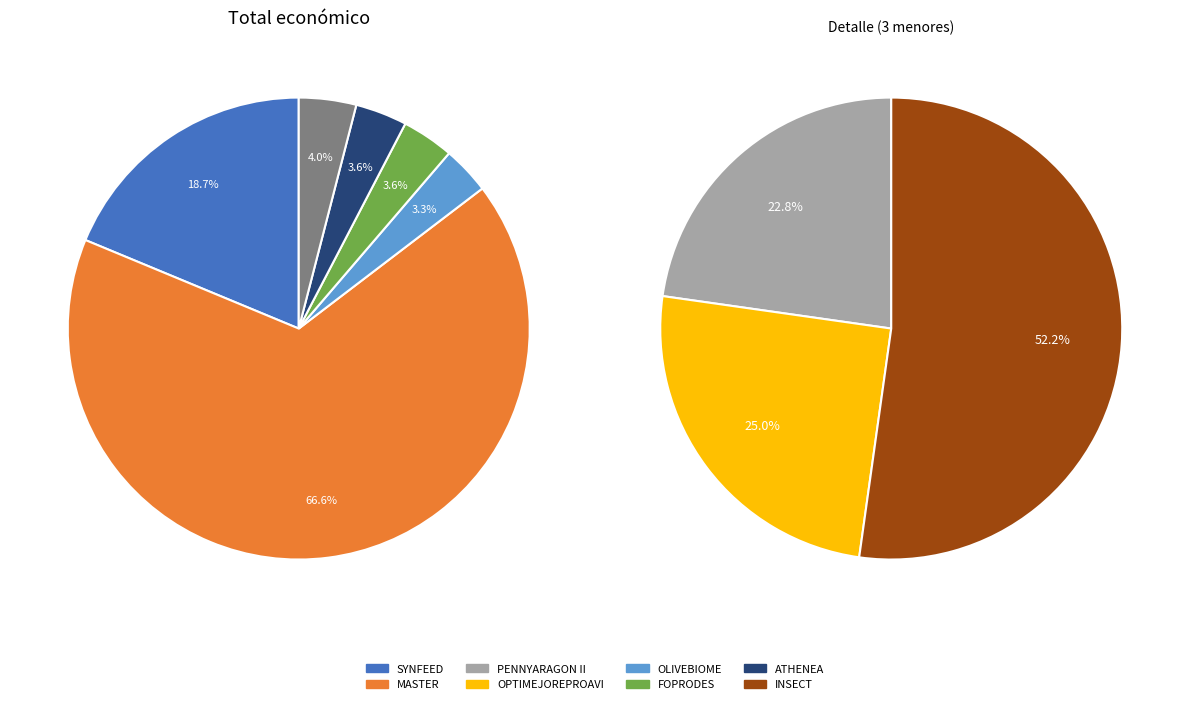

Which slice is the smallest?

PENNYARAGON II